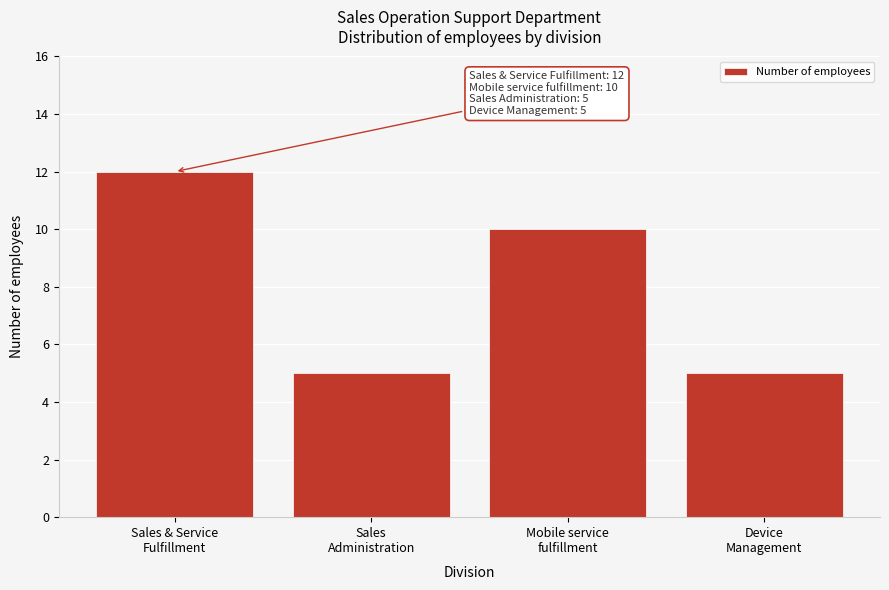

Reading left to right, list all the values displayed in this chart.

12	5	10	5